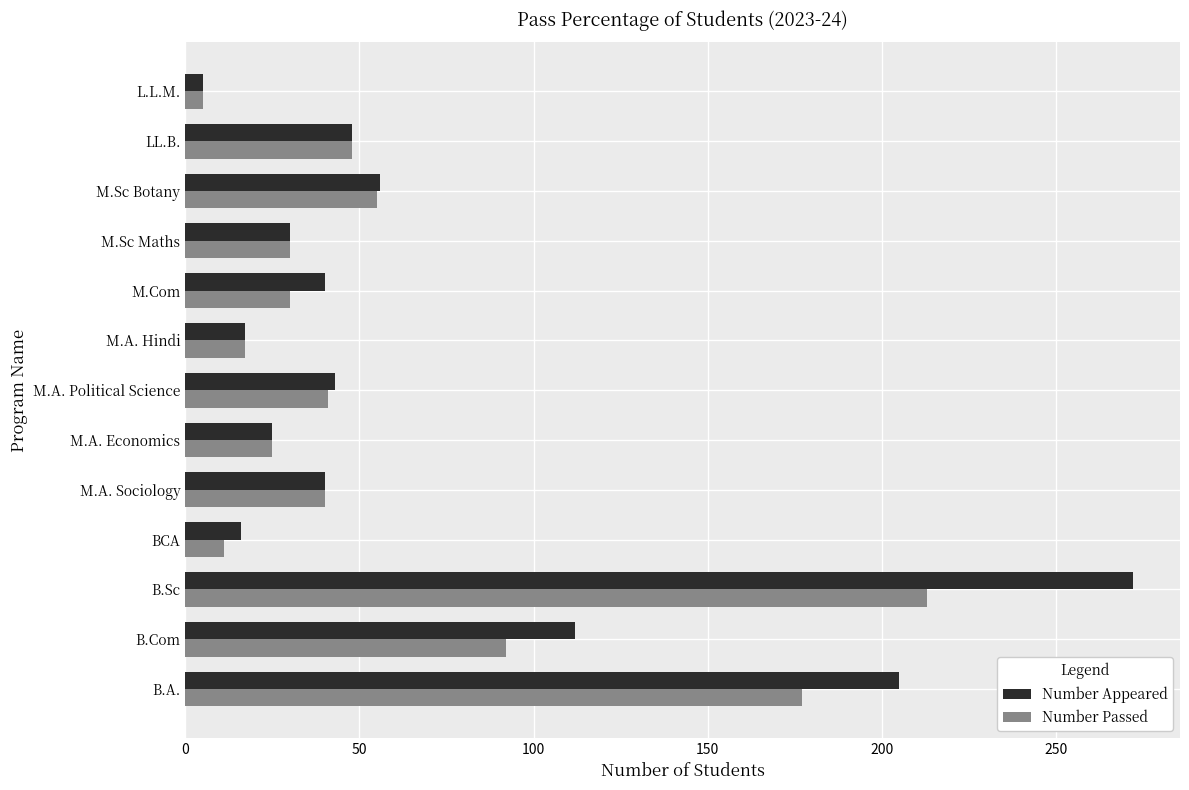

Rank the series by their maximum value, from lowest to highest.

Number Passed, Number Appeared